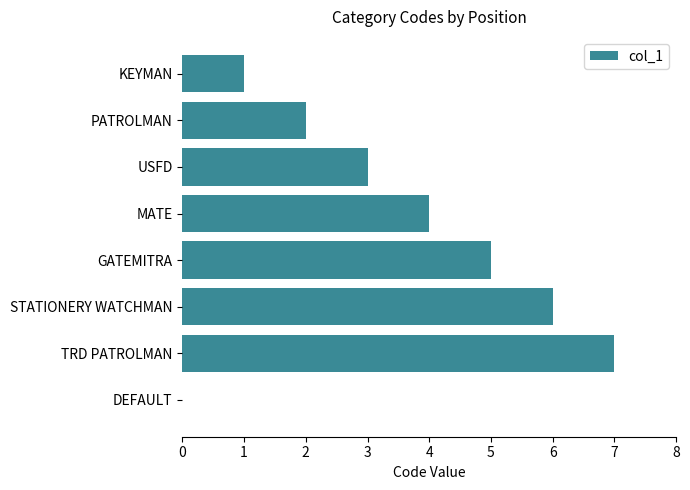

The value at KEYMAN is 1. True or false?

True